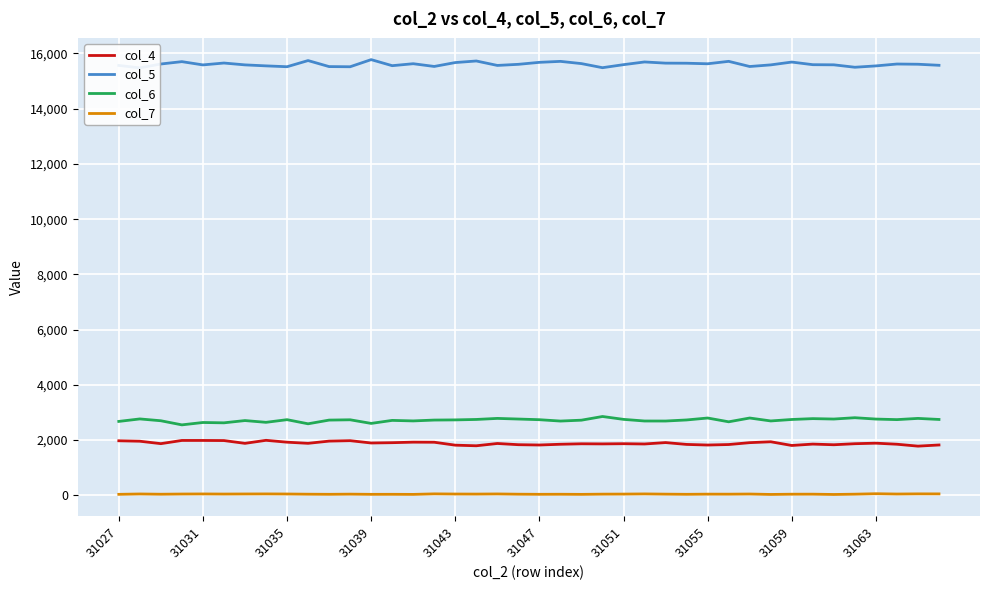

What is the value of the col_4 point at the 9th from the left?

1925